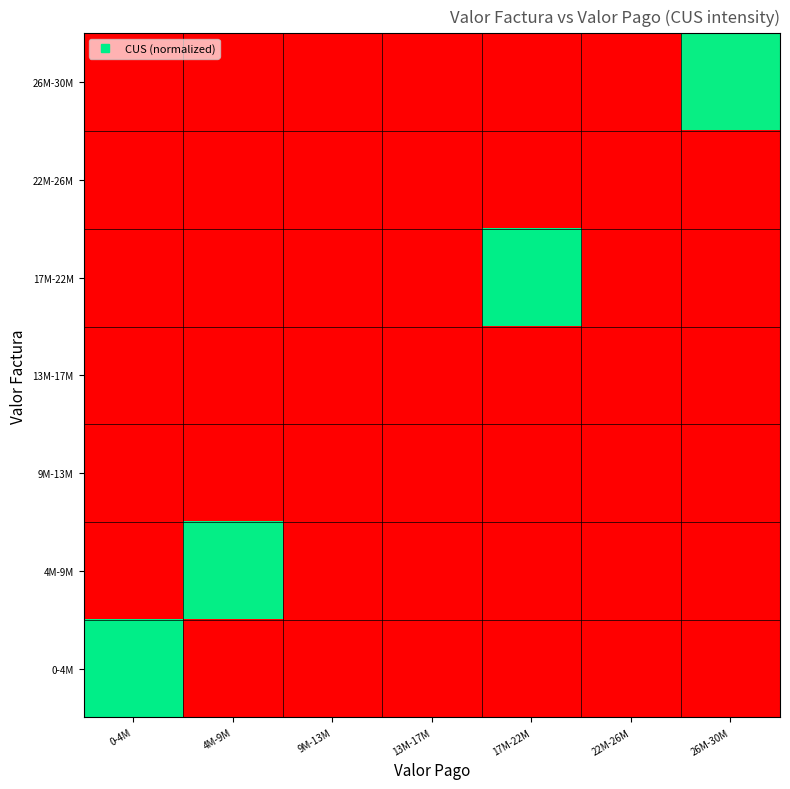

At which category is the sum across all series the highest?

17M-22M